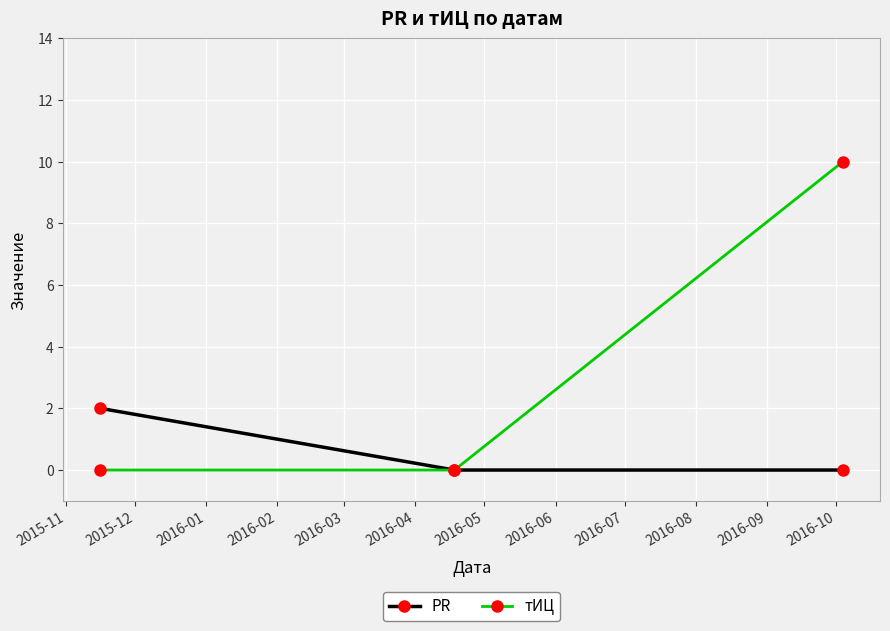

Rank the series by their maximum value, from lowest to highest.

PR, тИЦ